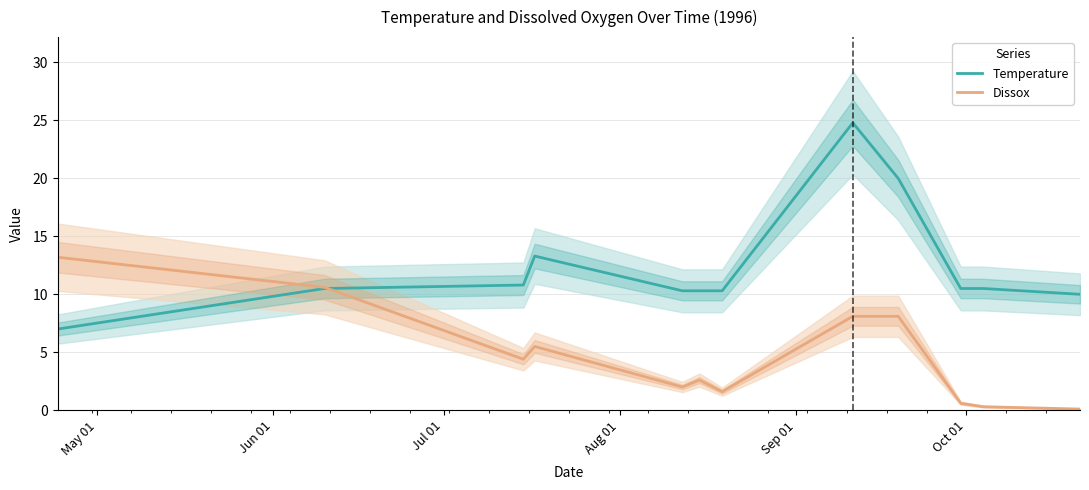

True or false: Temperature has more than 1 points higher than both neighbors.

True